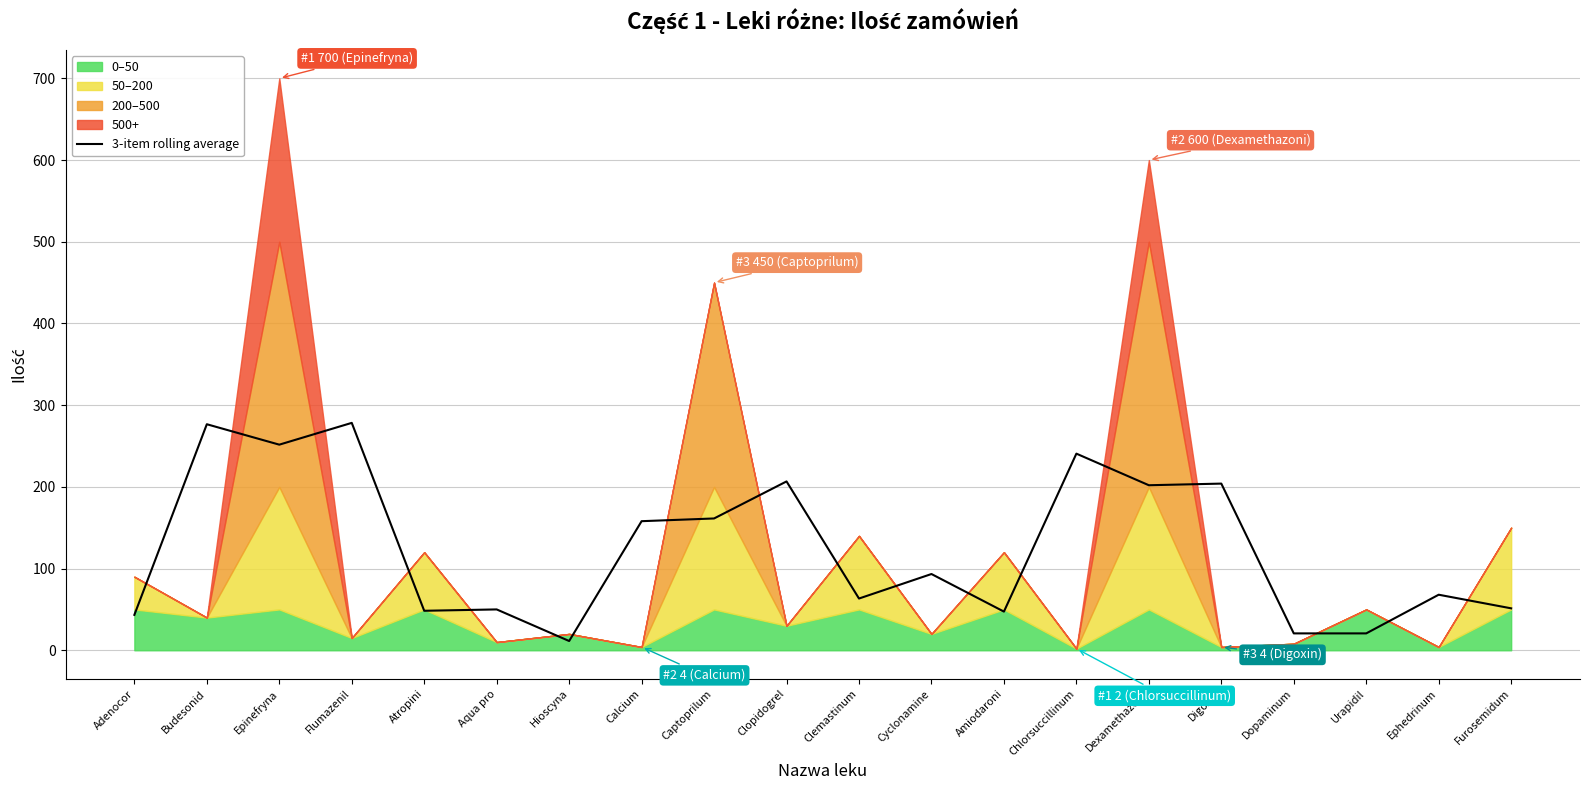

True or false: the data shows 50.0 at Aqua pro.

True